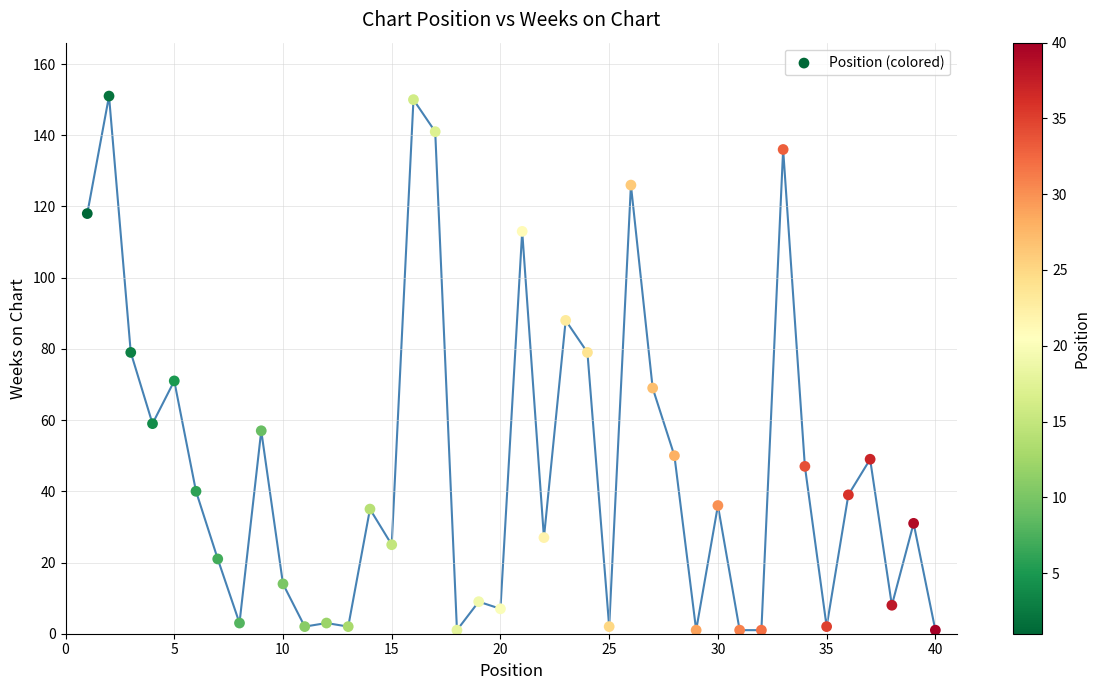

What is the range of X values (max minus min)?

39